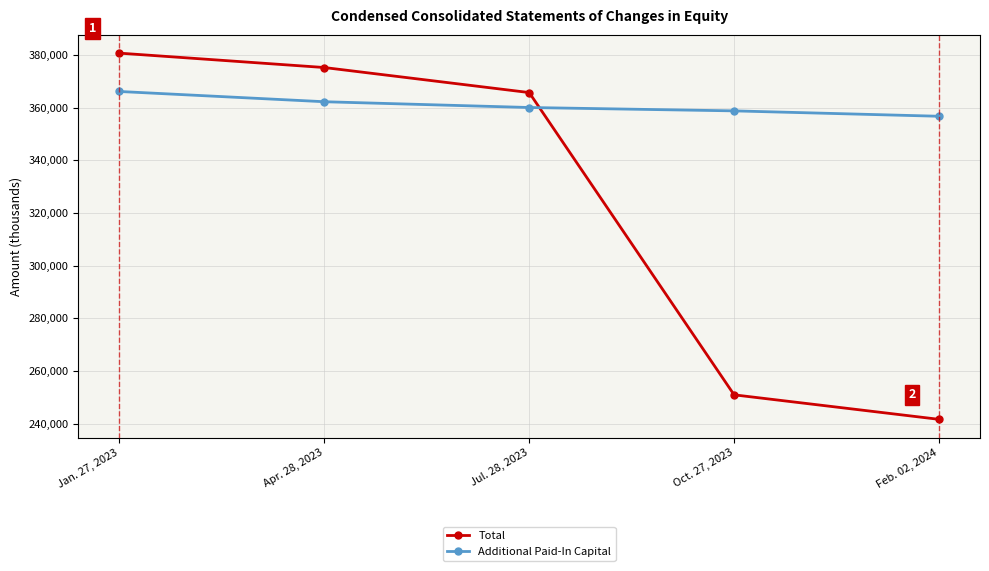

How many series are shown in this chart?

2